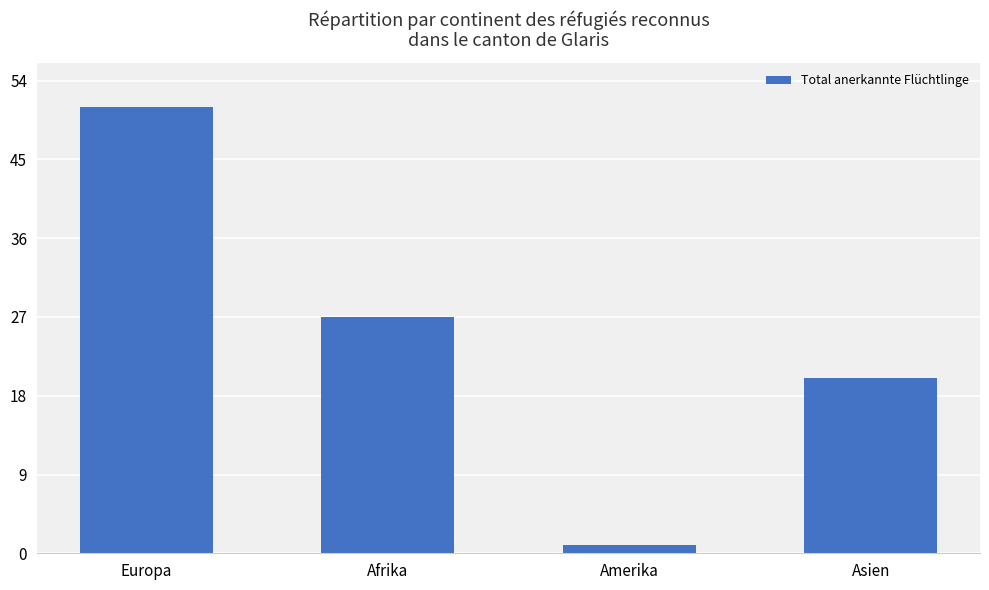

At which label does the data first exceed 27?

Europa